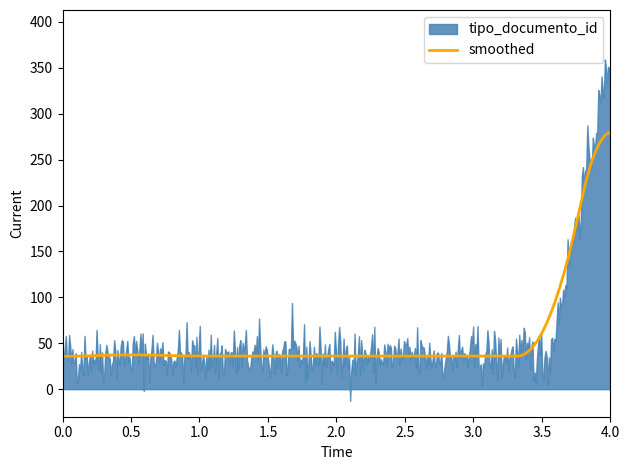

How many lines are shown in the chart?

2